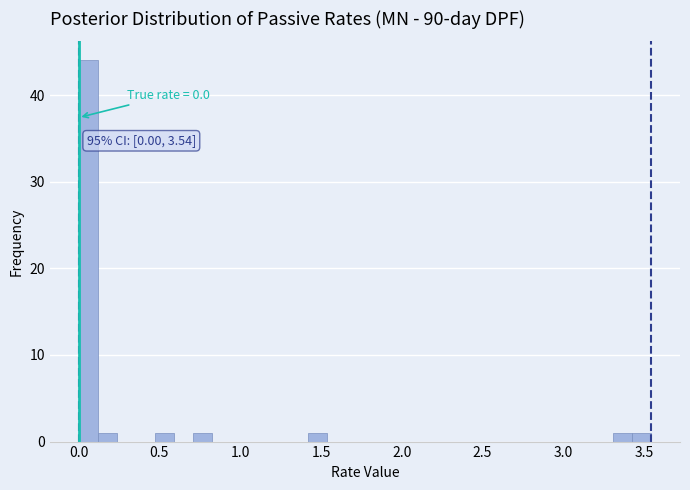

Around what value on the x-axis is the tallest bar? Give the approximate position of its centre, as read against the axis.

0.05